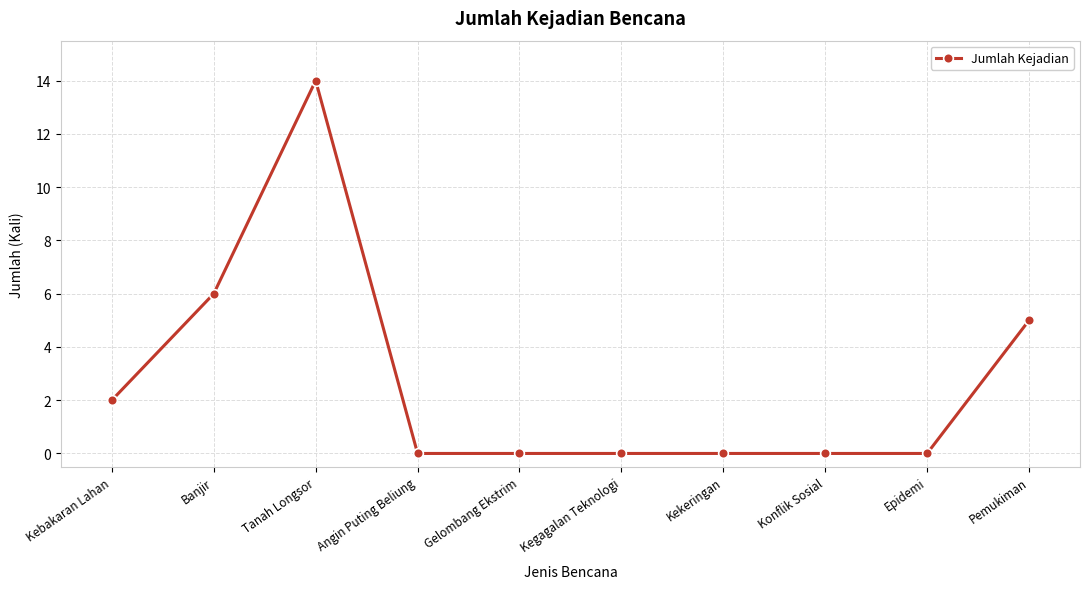

What is the sum of all values?

27